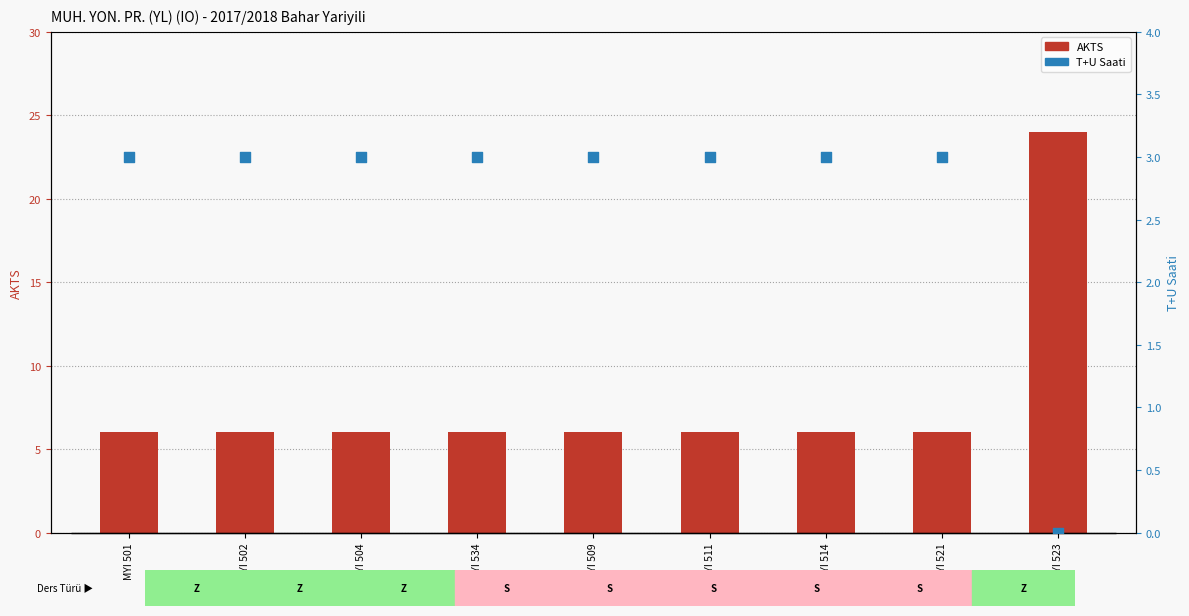

Which series has the widest spread of Y values?

AKTS